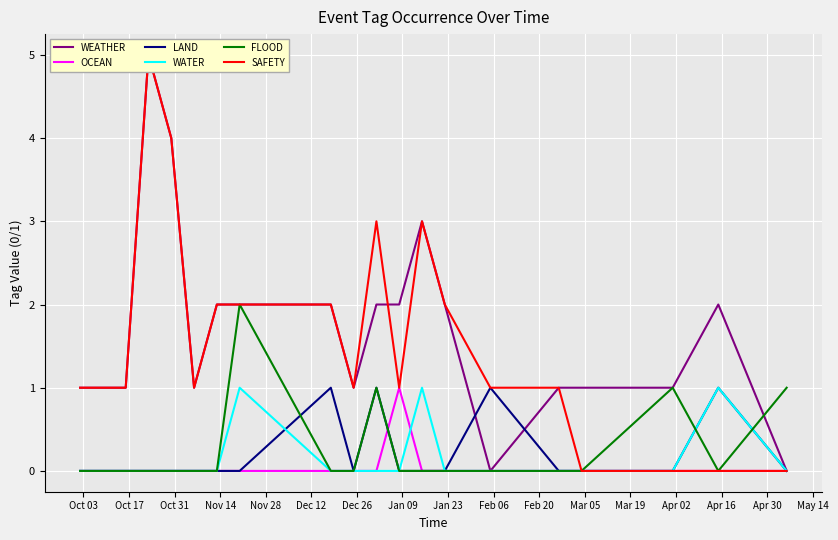

Which series has the largest total across all categories?

WEATHER